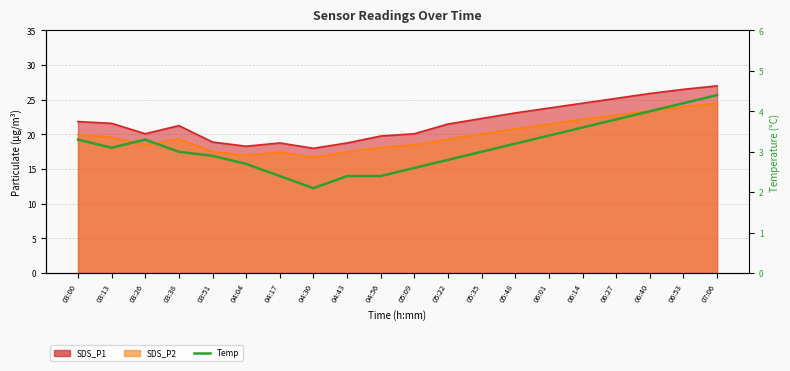

What is the difference between the maximum and minimum values?

2.3